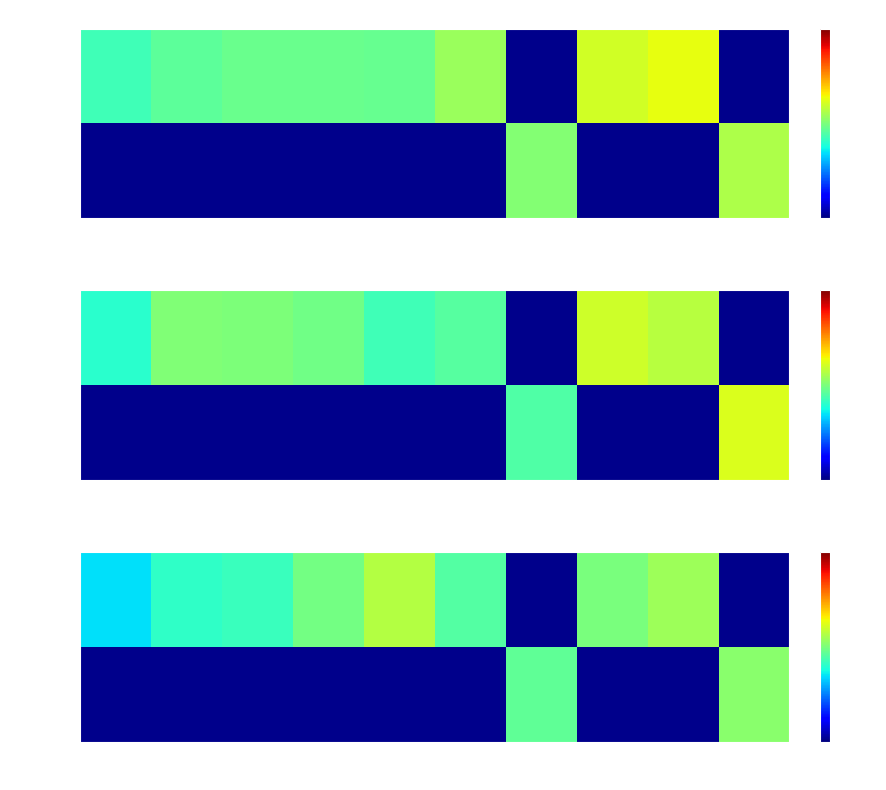

What is the smallest value displayed?

3899.9